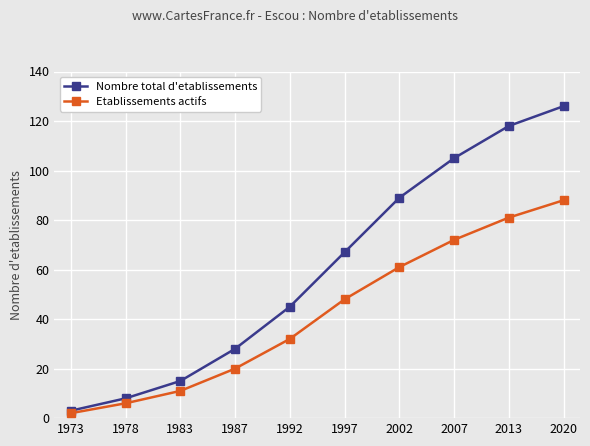

At which label is Nombre total d'etablissements closest to 64?

1997